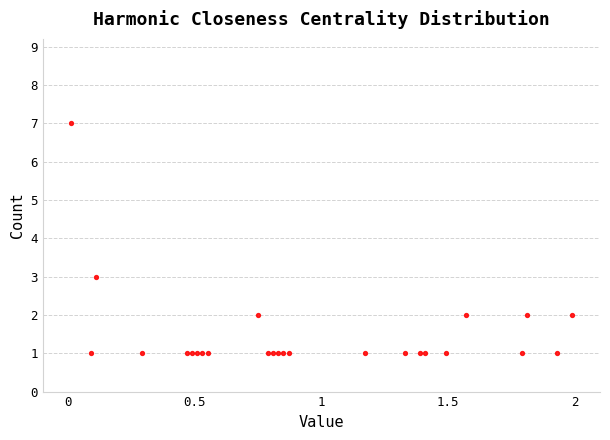

What Y value in the scatter plot is closest to 4?

3